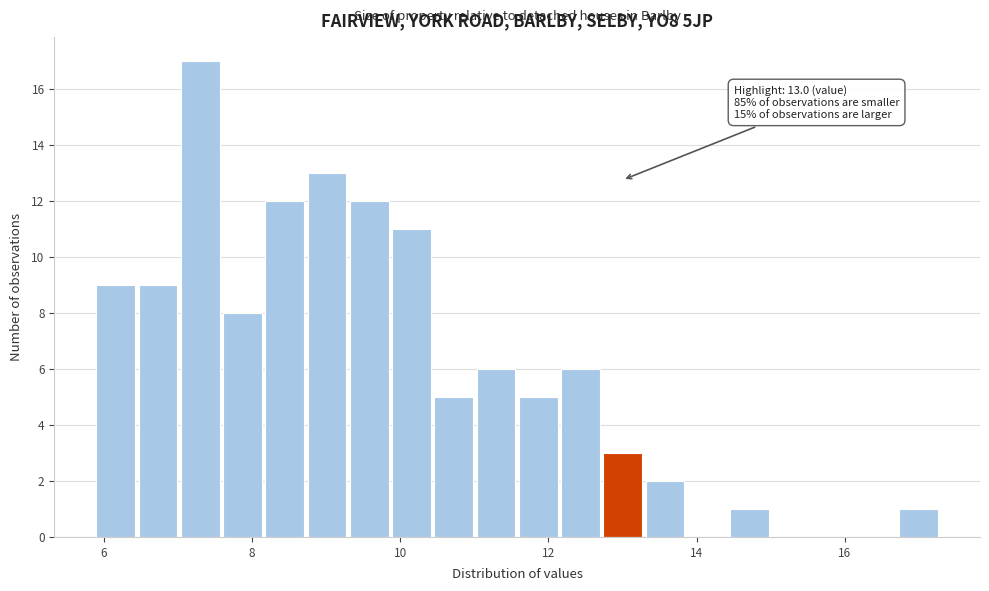

Around what value on the x-axis is the tallest bar? Give the approximate position of its centre, as read against the axis.

7.4